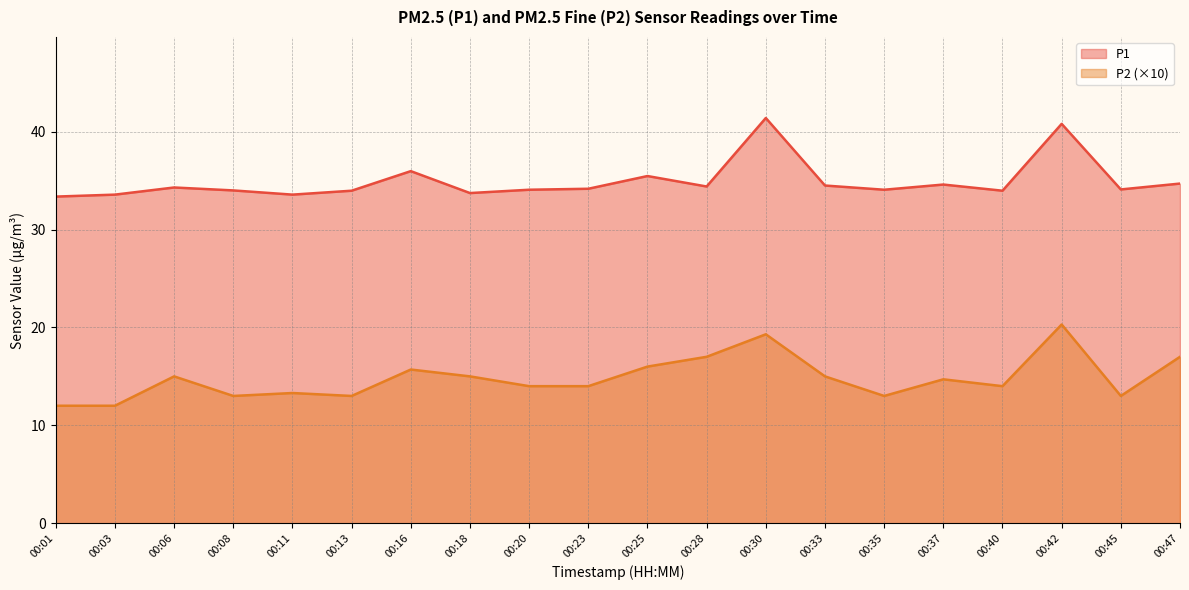

At which label does P2 reach its minimum?

00:01